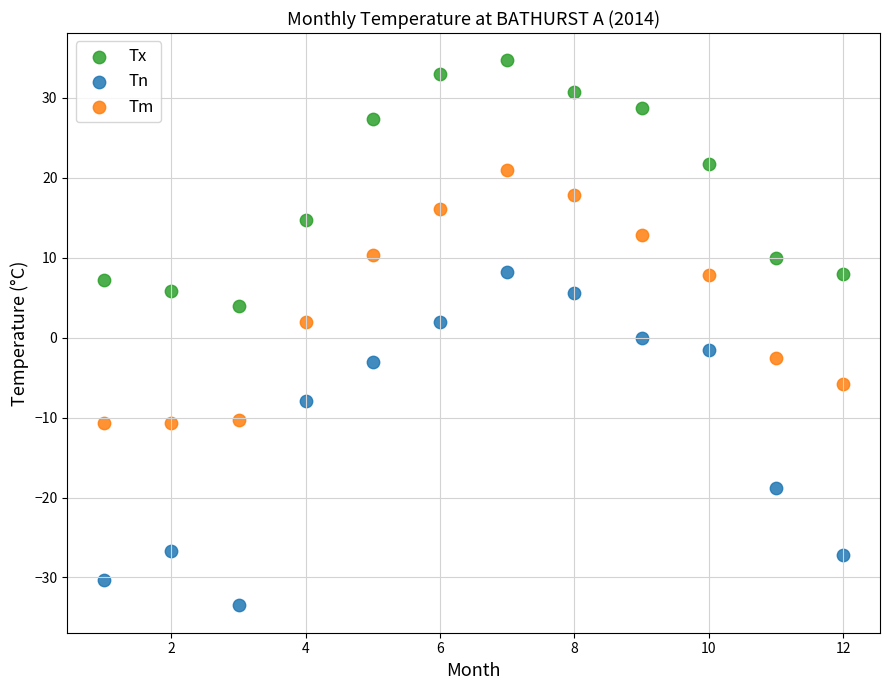

Which series reaches the maximum Y coordinate?

Tx